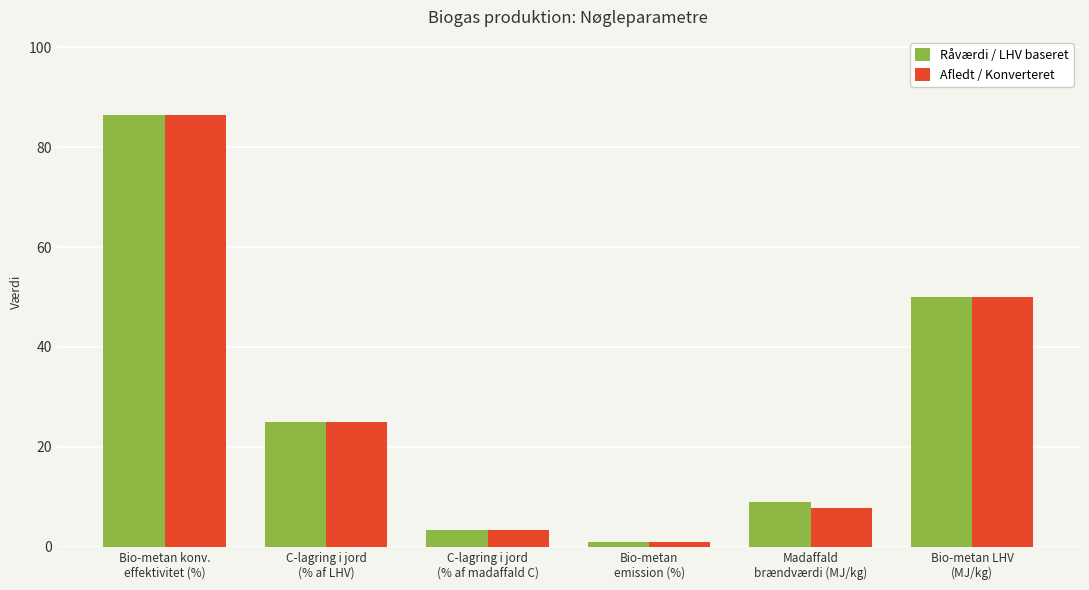

At how many categories does at least one series exceed 13?

3